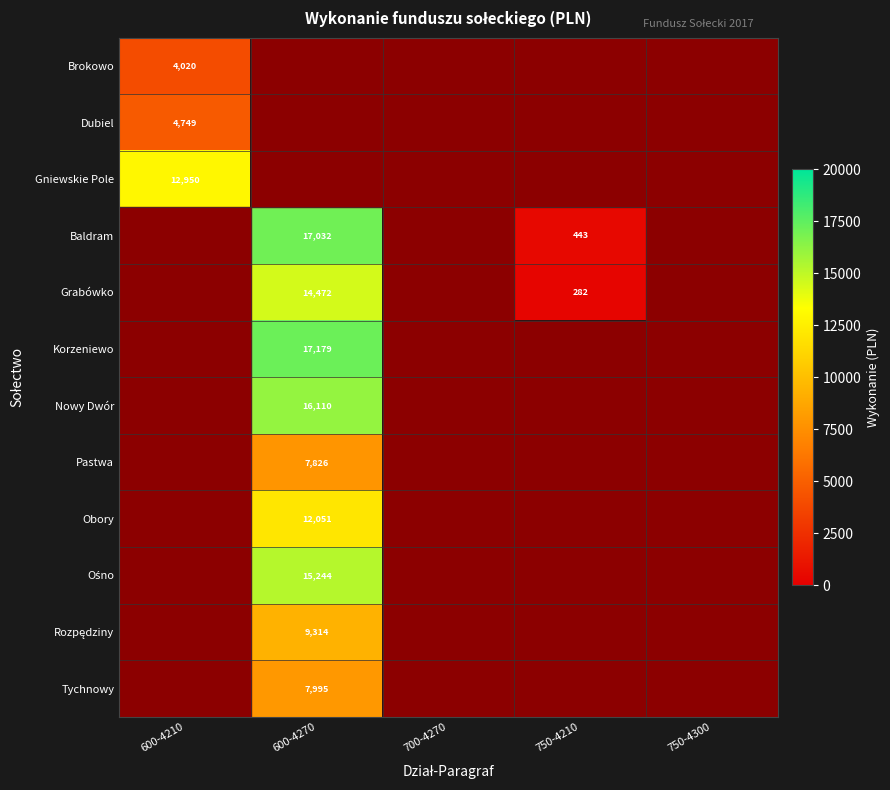

At how many categories does at least one series exceed 16504?

1